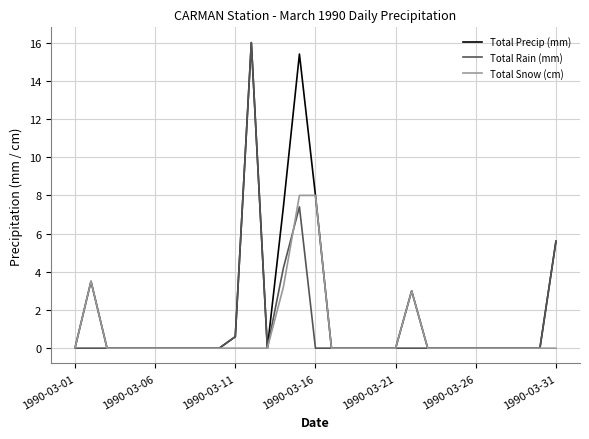

How many lines are shown in the chart?

3